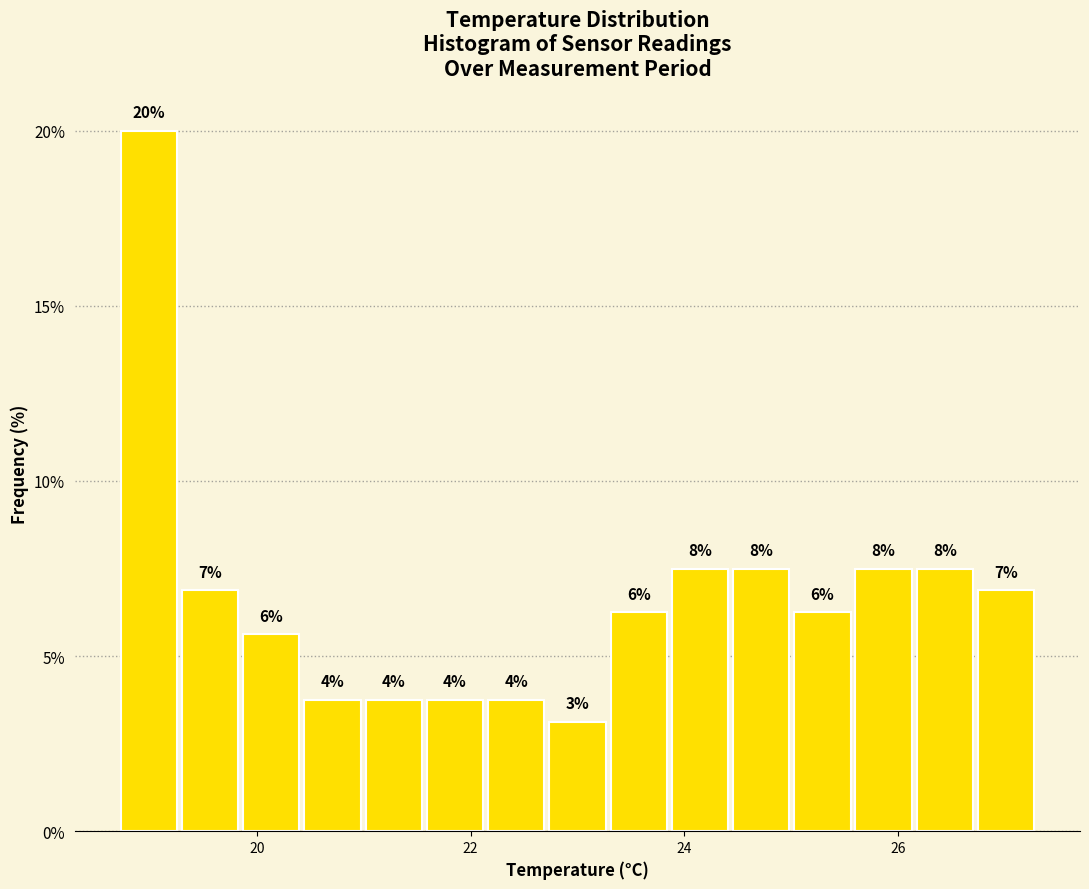

Read against the x-axis, roughly where is the centre of the tallest bar?

19.0